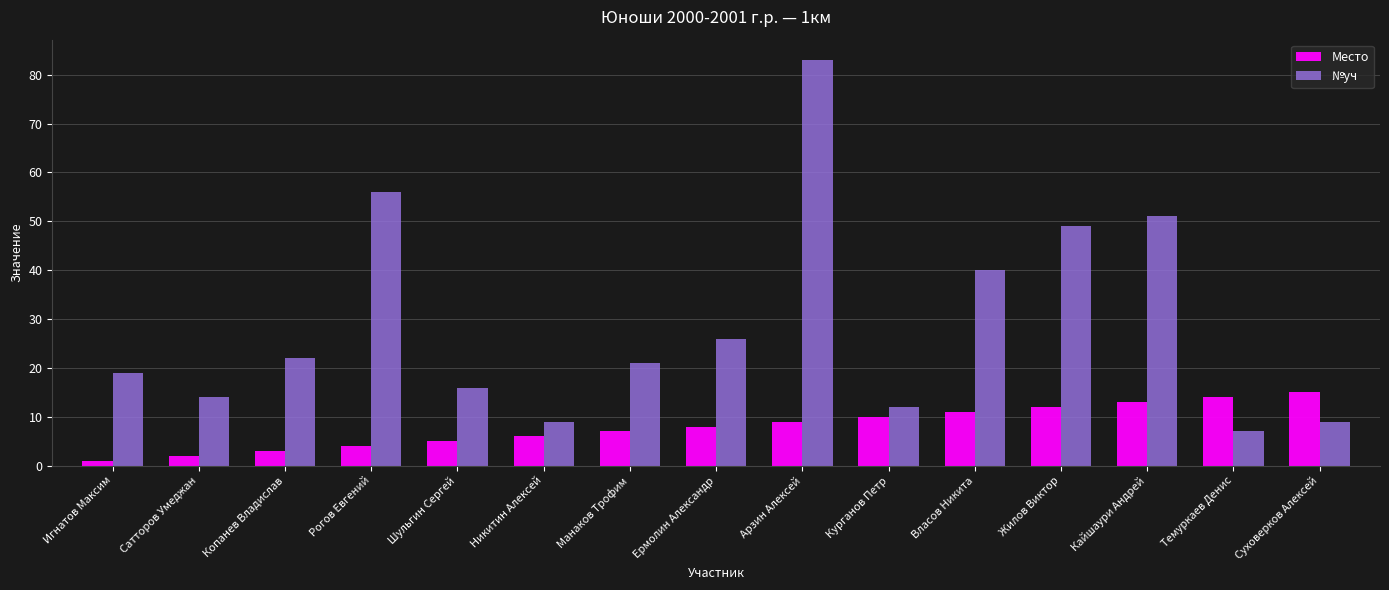

What is the greatest value displayed?

83